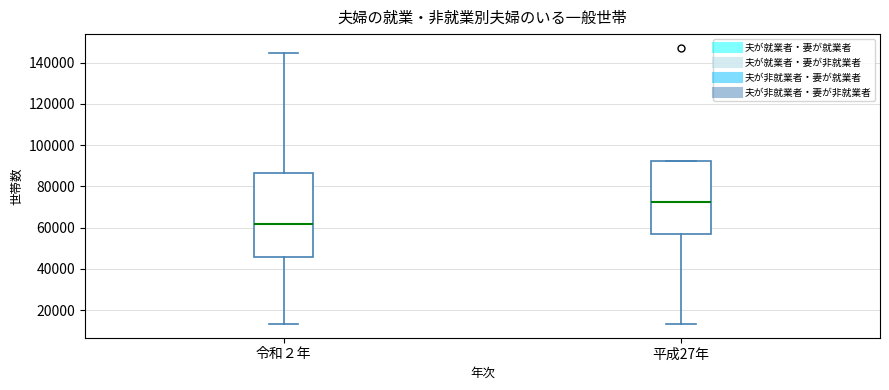

Which box's median line is the lowest?

令和２年